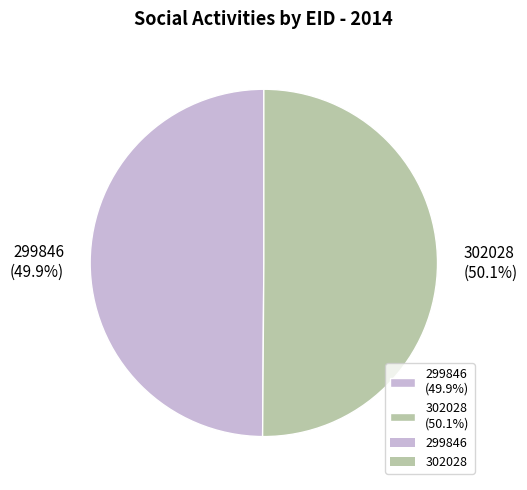

What percentage is the 302028 slice, to the nearest percent?

50%